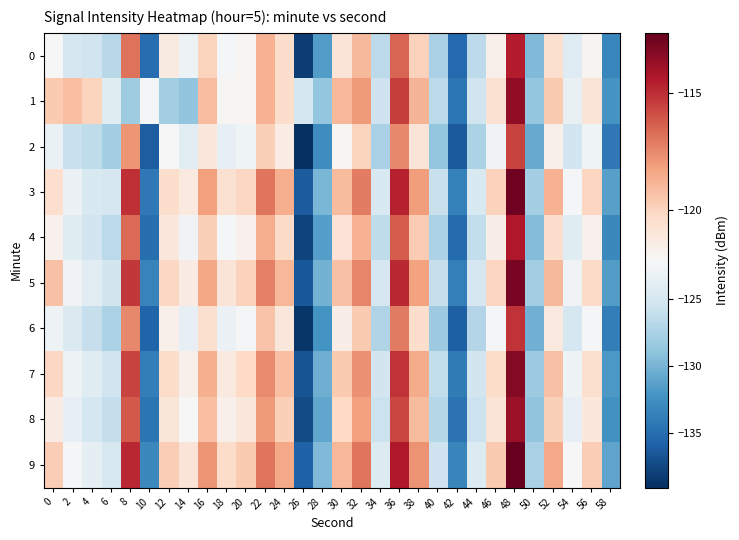

Reading right to left, list all the values displayed in this chart.

0: 58=-133.2	56=-121.9	54=-124.3	52=-120.6	50=-129.6	48=-114.6	46=-121.7	44=-126.5	42=-135.3	40=-127.6	38=-119.9	36=-116.5	34=-126.6	32=-119.0	30=-120.9	28=-131.6	26=-138.1	24=-120.4	22=-118.8	20=-121.9	18=-122.5	16=-120.0	14=-122.9	12=-121.2	10=-135.1	8=-116.9	6=-126.8	4=-125.5	2=-124.9	0=-122.2
1: 58=-132.2	56=-120.9	54=-123.3	52=-119.6	50=-128.6	48=-113.6	46=-120.7	44=-125.5	42=-134.3	40=-126.6	38=-118.9	36=-115.5	34=-125.6	32=-118.0	30=-118.9	28=-128.6	26=-125.1	24=-120.4	22=-118.8	20=-121.9	18=-122.0	16=-119.2	14=-128.7	12=-128.0	10=-122.3	8=-128.2	6=-124.2	4=-120.0	2=-119.2	0=-119.6
2: 58=-134.2	56=-122.9	54=-125.3	52=-121.6	50=-130.6	48=-115.6	46=-122.7	44=-127.5	42=-136.3	40=-128.6	38=-120.9	36=-117.5	34=-127.6	32=-120.0	30=-121.9	28=-132.6	26=-139.1	24=-121.4	22=-119.8	20=-122.9	18=-123.5	16=-121.0	14=-123.9	12=-122.2	10=-136.1	8=-117.9	6=-127.8	4=-126.5	2=-125.9	0=-123.2
3: 58=-131.4	56=-120.1	54=-122.5	52=-118.8	50=-127.8	48=-112.8	46=-119.9	44=-124.7	42=-133.5	40=-125.8	38=-118.1	36=-114.7	34=-124.8	32=-117.2	30=-119.1	28=-129.8	26=-136.3	24=-118.6	22=-117.0	20=-120.1	18=-120.7	16=-118.2	14=-121.1	12=-120.4	10=-134.3	8=-115.1	6=-125.0	4=-124.7	2=-123.1	0=-120.5
4: 58=-133.0	56=-121.7	54=-124.1	52=-120.4	50=-129.4	48=-114.4	46=-121.5	44=-126.3	42=-135.1	40=-127.4	38=-119.7	36=-116.3	34=-126.4	32=-118.8	30=-120.7	28=-131.4	26=-137.9	24=-120.2	22=-118.6	20=-121.7	18=-122.3	16=-119.8	14=-122.7	12=-121.0	10=-134.9	8=-116.7	6=-126.6	4=-125.4	2=-124.1	0=-121.7
5: 58=-131.6	56=-120.3	54=-122.7	52=-119.0	50=-128.0	48=-113.0	46=-120.1	44=-124.9	42=-133.7	40=-126.0	38=-118.3	36=-114.9	34=-125.0	32=-117.4	30=-119.3	28=-130.1	26=-136.5	24=-118.9	22=-117.3	20=-119.9	18=-120.9	16=-118.4	14=-121.3	12=-120.1	10=-133.5	8=-115.3	6=-125.2	4=-124.0	2=-122.7	0=-119.3
6: 58=-133.8	56=-122.5	54=-124.9	52=-121.2	50=-130.2	48=-115.2	46=-122.3	44=-127.1	42=-135.9	40=-128.2	38=-120.5	36=-117.1	34=-127.2	32=-119.6	30=-121.5	28=-132.2	26=-138.7	24=-121.0	22=-119.4	20=-122.5	18=-123.1	16=-120.6	14=-123.5	12=-121.6	10=-135.7	8=-117.5	6=-127.4	4=-126.1	2=-124.5	0=-122.9
7: 58=-131.9	56=-120.6	54=-123.0	52=-119.3	50=-128.3	48=-113.3	46=-120.4	44=-125.2	42=-134.0	40=-126.3	38=-118.6	36=-115.2	34=-125.3	32=-117.7	30=-119.6	28=-130.4	26=-136.8	24=-119.2	22=-117.6	20=-120.2	18=-121.2	16=-118.7	14=-121.6	12=-120.3	10=-133.8	8=-115.6	6=-125.5	4=-124.2	2=-122.9	0=-120.1
8: 58=-132.4	56=-121.1	54=-123.5	52=-119.8	50=-128.8	48=-113.8	46=-120.9	44=-125.7	42=-134.6	40=-126.9	38=-119.1	36=-115.7	34=-125.8	32=-118.2	30=-120.2	28=-130.9	26=-137.3	24=-119.8	22=-118.0	20=-121.0	18=-121.7	16=-119.2	14=-122.2	12=-120.9	10=-134.5	8=-116.2	6=-126.1	4=-125.2	2=-123.5	0=-121.3
9: 58=-131.1	56=-119.8	54=-122.2	52=-118.5	50=-127.6	48=-112.5	46=-119.6	44=-124.4	42=-133.3	40=-125.6	38=-117.8	36=-114.4	34=-124.5	32=-117.0	30=-118.9	28=-129.5	26=-135.9	24=-118.4	22=-117.0	20=-119.6	18=-120.4	16=-117.9	14=-120.8	12=-119.7	10=-133.1	8=-114.9	6=-124.8	4=-123.8	2=-122.3	0=-119.7